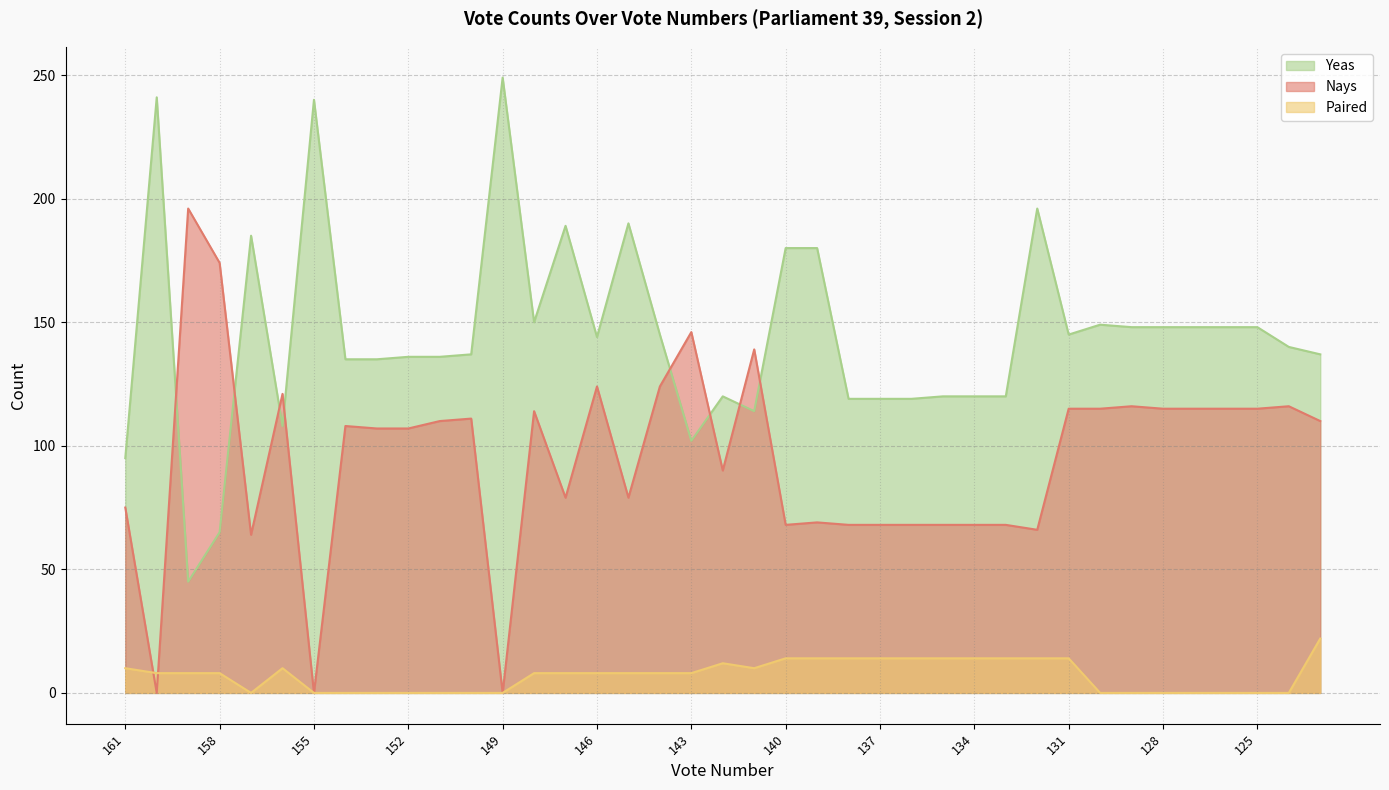

True or false: Yeas and Paired intersect in this chart.

False